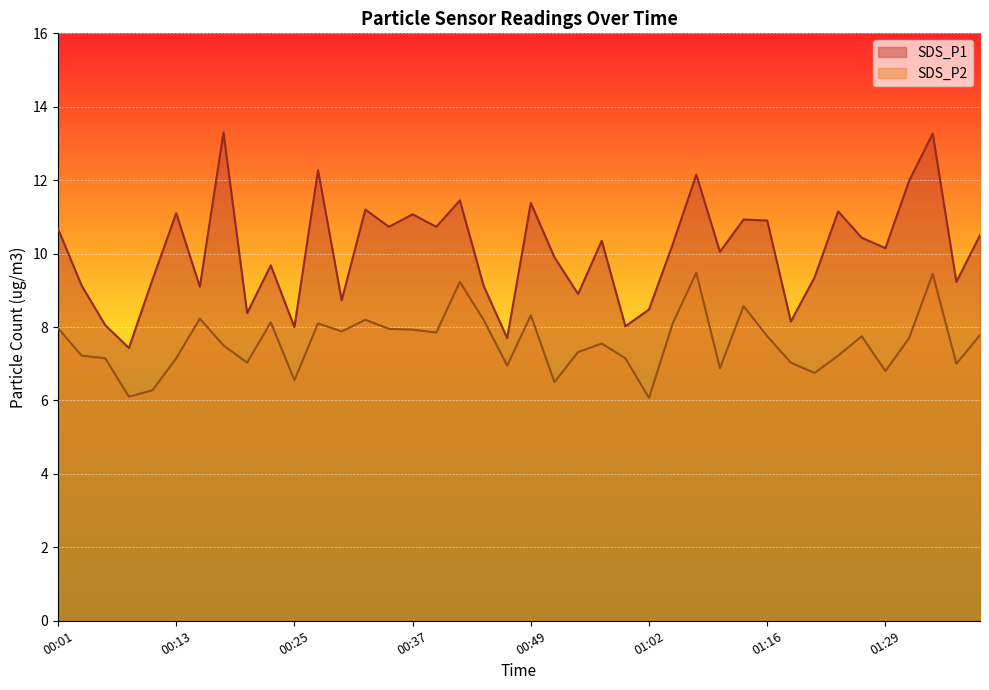

How many lines are shown in the chart?

2